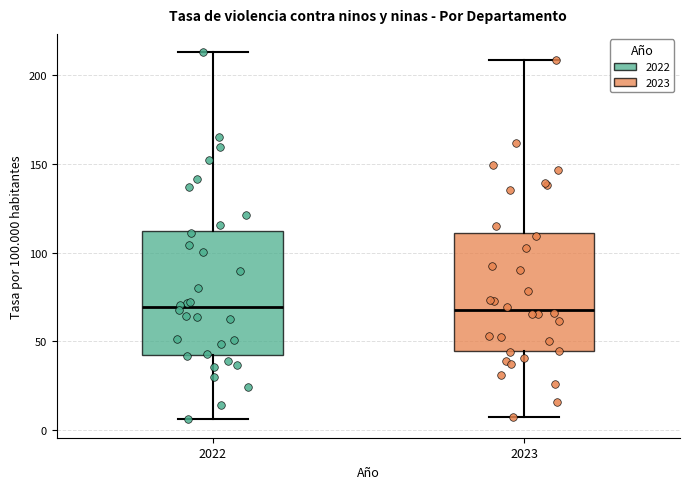

Reading left to right, read every box against the y-axis: the position of its median line, the range the box covers, and the ends of its whiskers. The values are not printed on the chart, so give them approximately, as read against the axis.

2022: median 70, box 40 to 110, whiskers 5 to 215
2023: median 70, box 45 to 110, whiskers 5 to 210